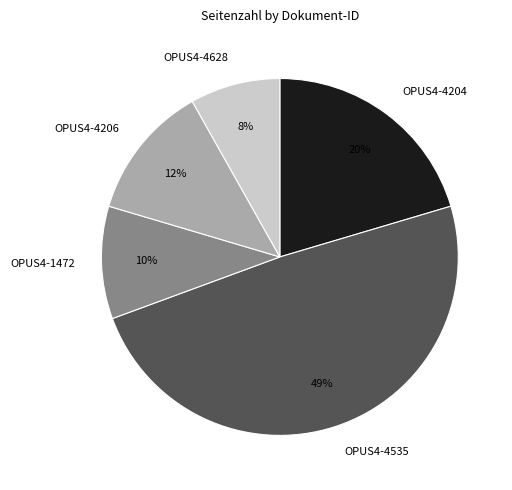

The OPUS4-1472 slice represents 4% of the pie. True or false?

False